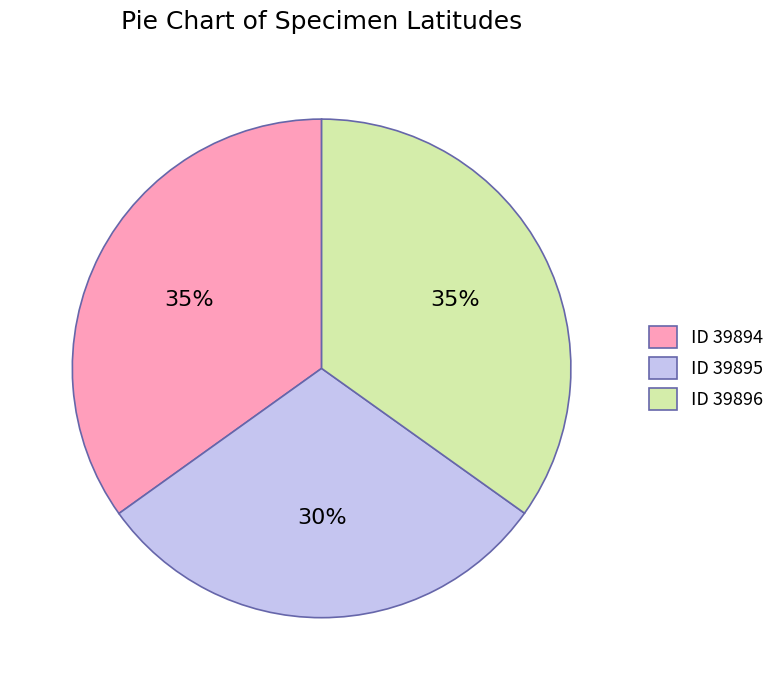

To the nearest percent, what is the difference between the largest and smallest slice percentages?

5%